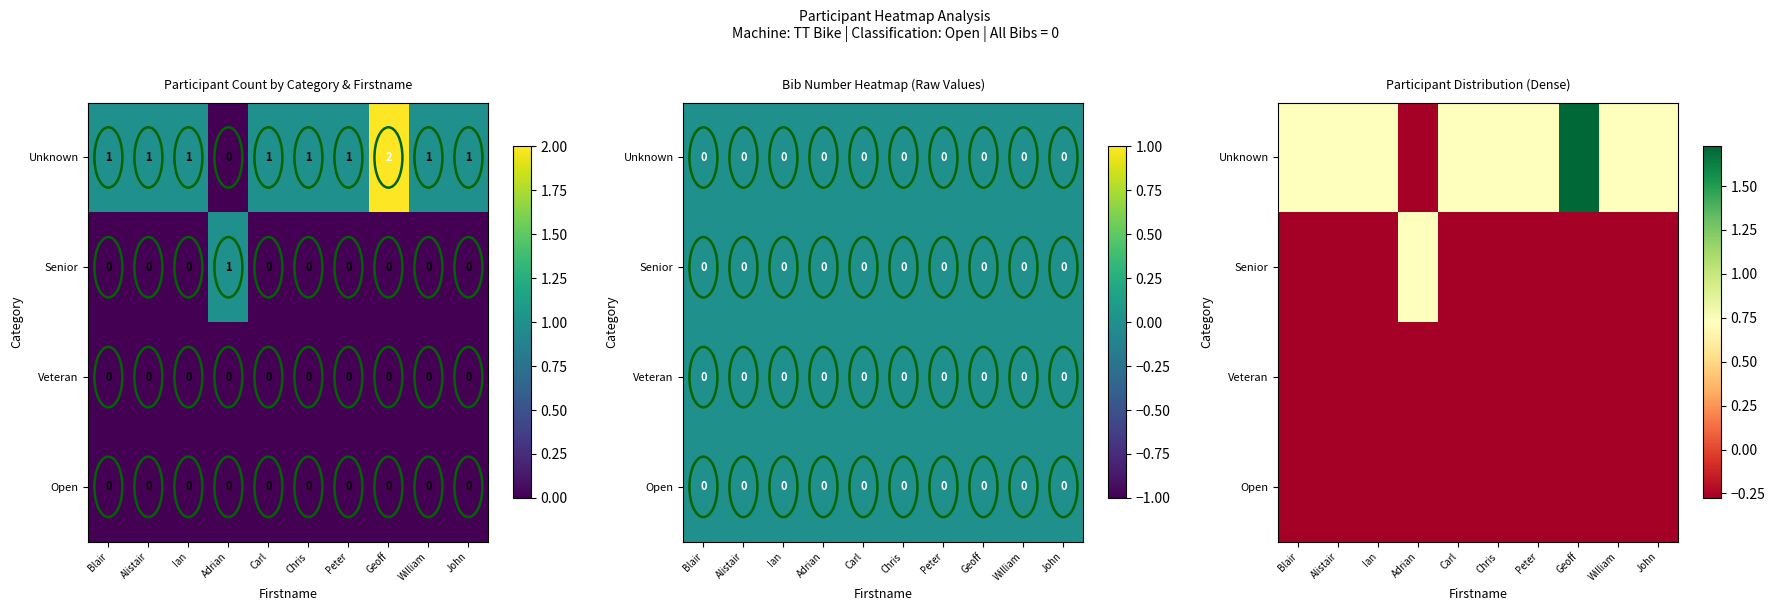

At which category is the sum across all series the highest?

Geoff